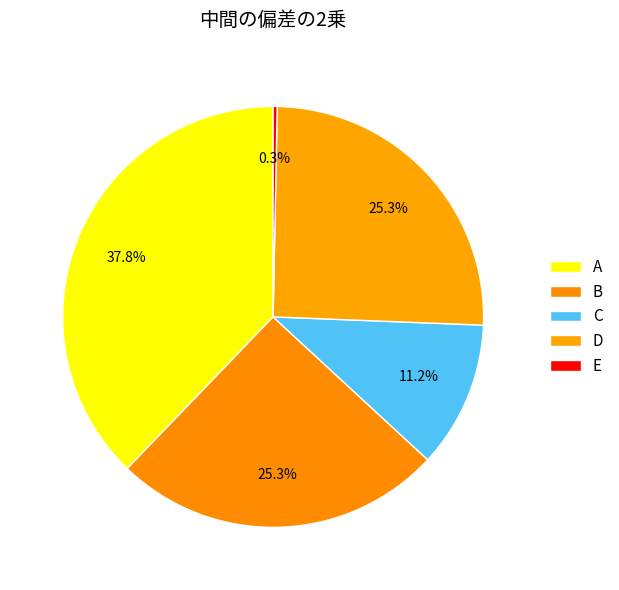

Does any single category account for the majority?

No